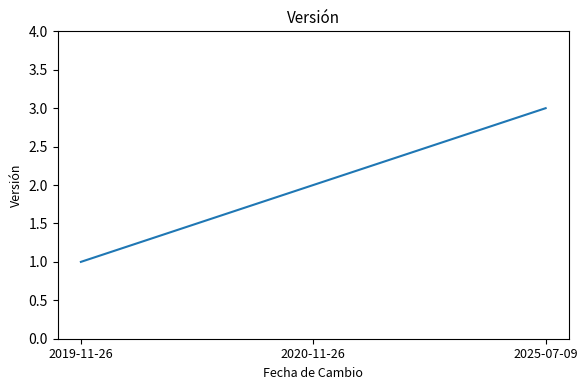

Read the value at 2020-11-26.

2